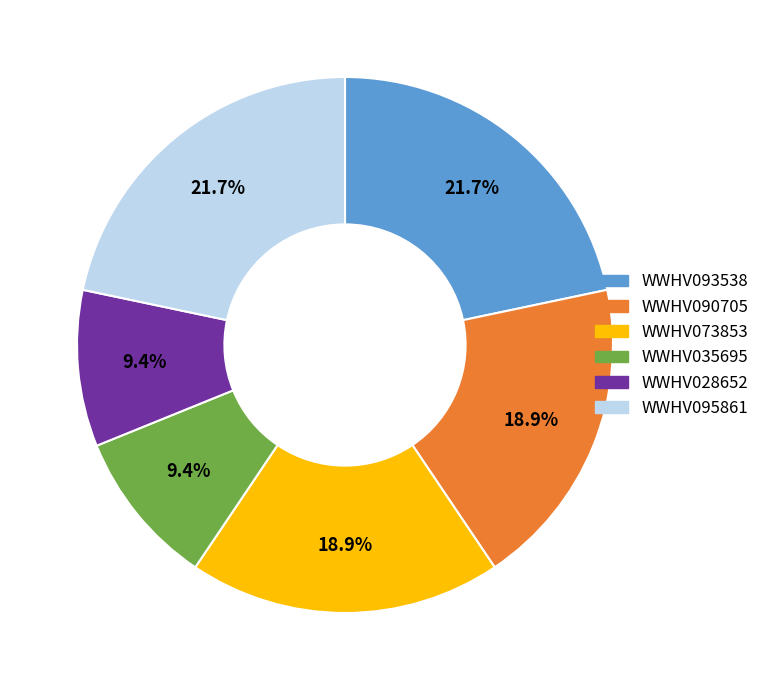

Does any single category account for the majority?

No